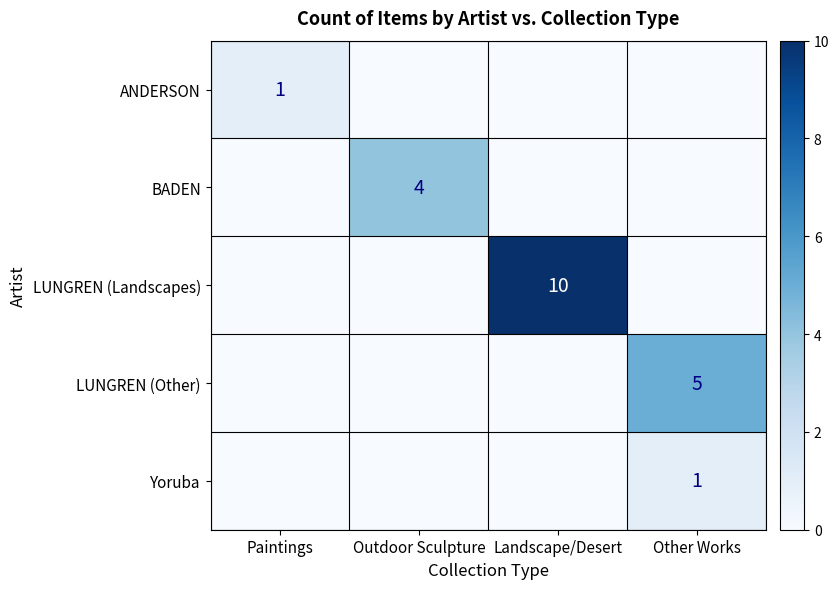

Is the value of BADEN at Outdoor Sculpture greater than the value of ANDERSON at Paintings?

Yes